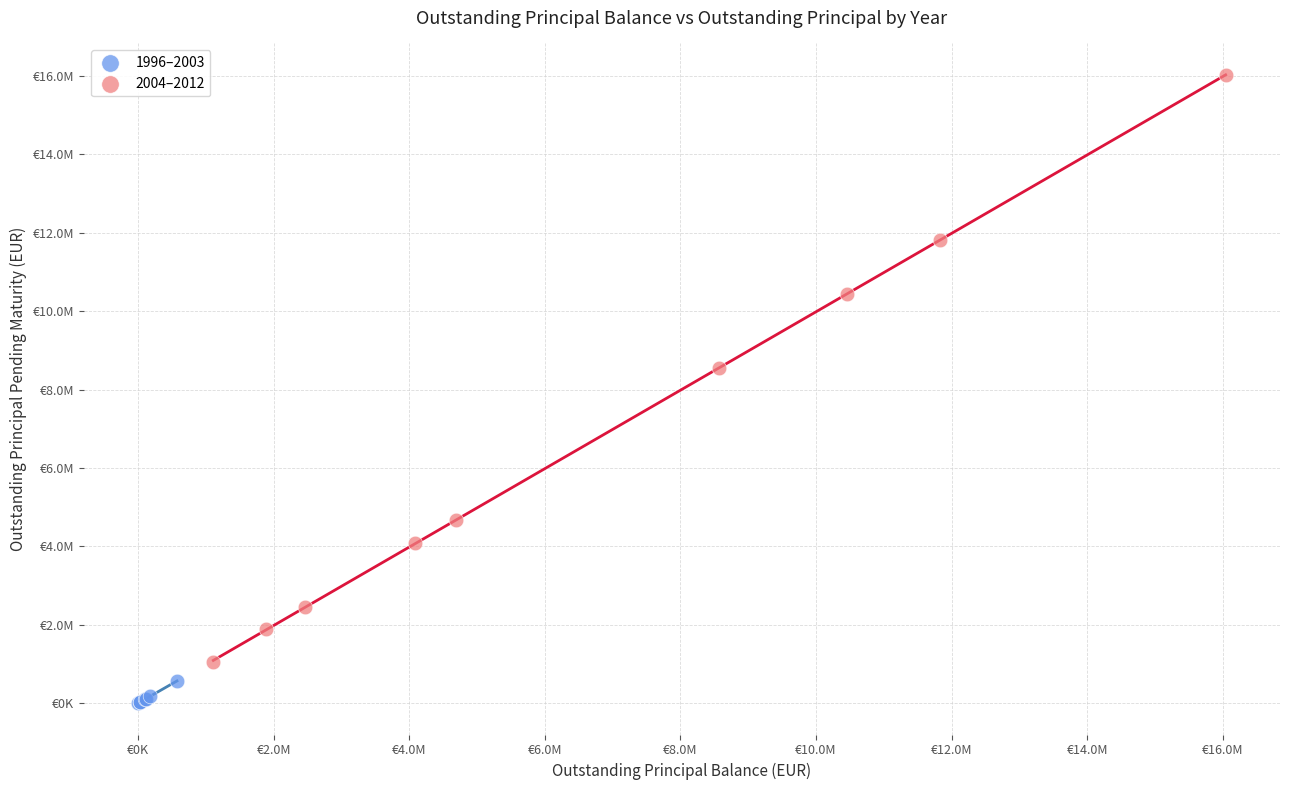

What are all the series names shown in the legend?

1996–2003, 2004–2012